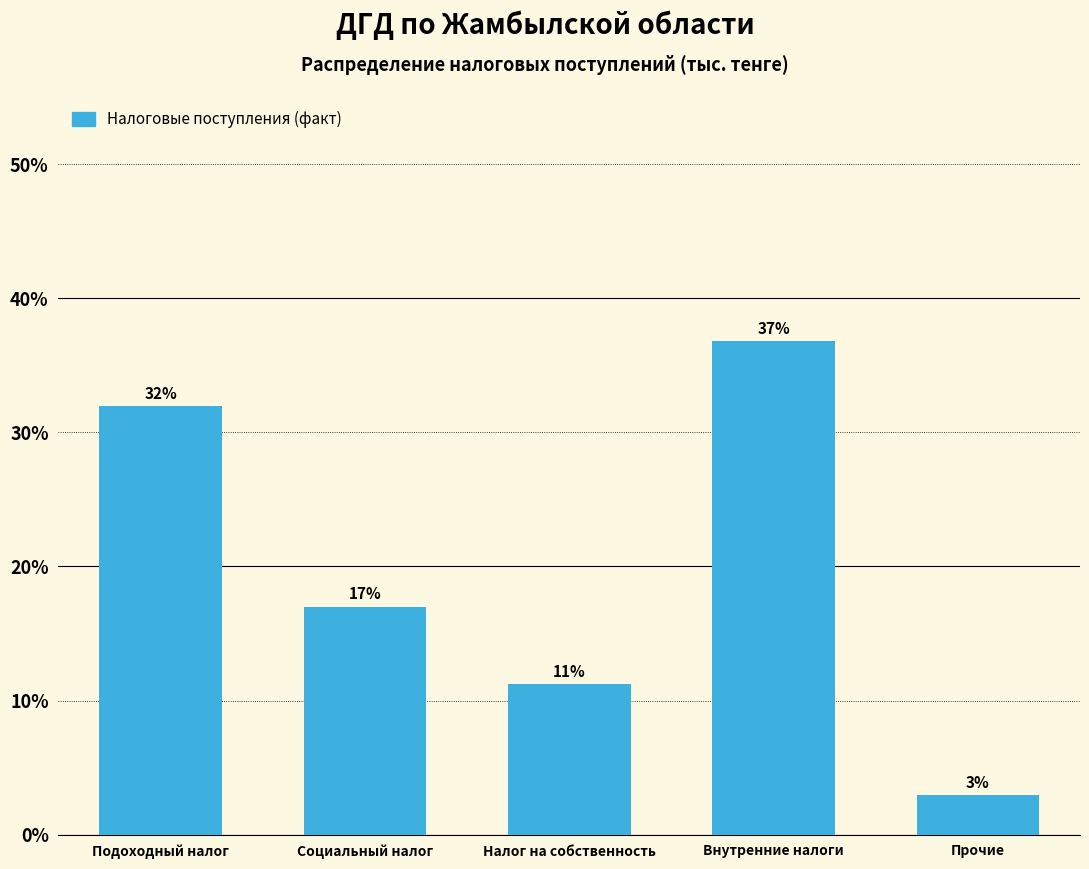

What is the change in value from Подоходный налог to Прочие?

-29.0